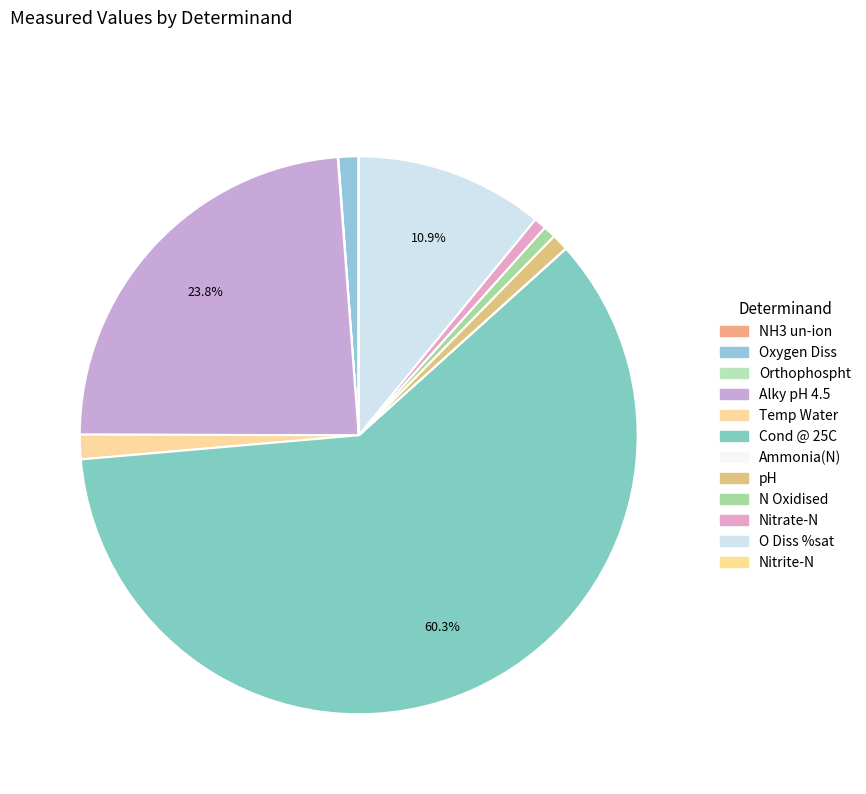

What is the change in value from pH to O Diss %sat?

+83.3